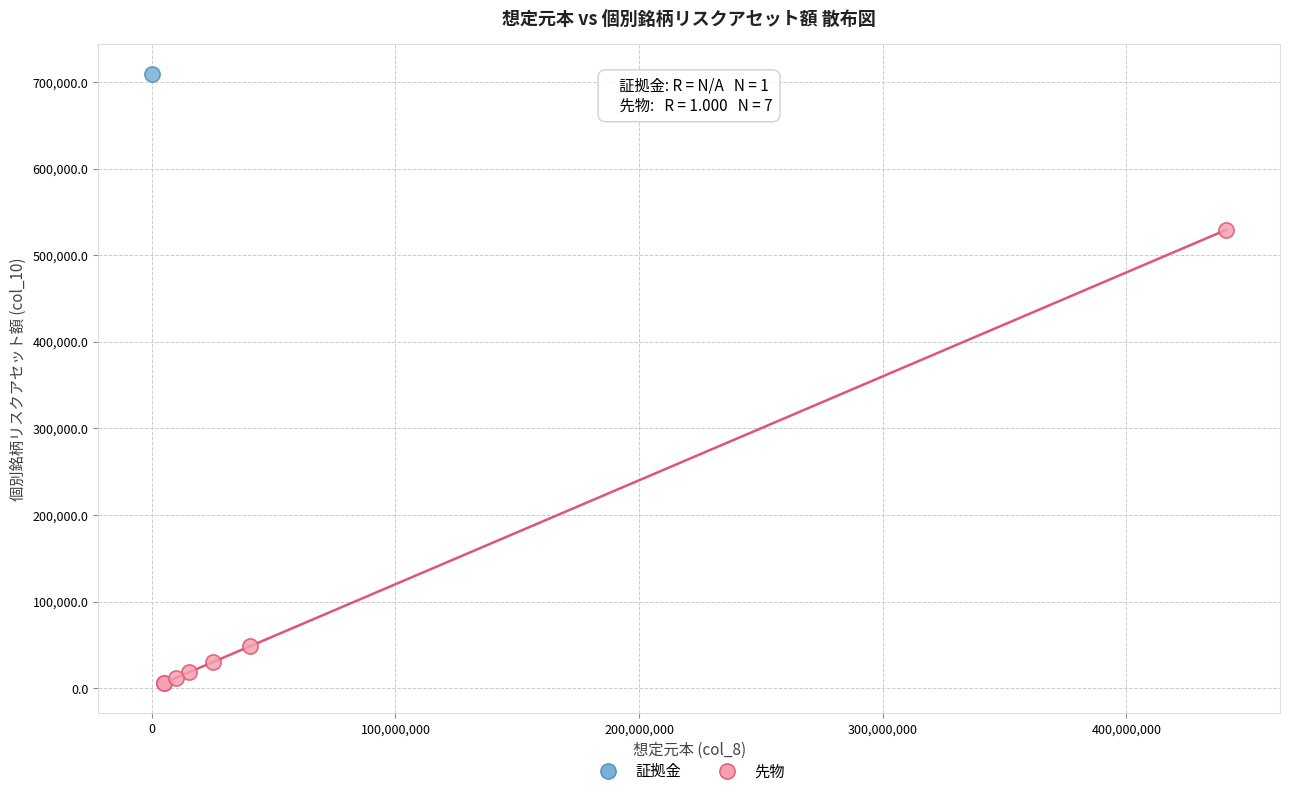

What are all the series names shown in the legend?

証拠金, 先物